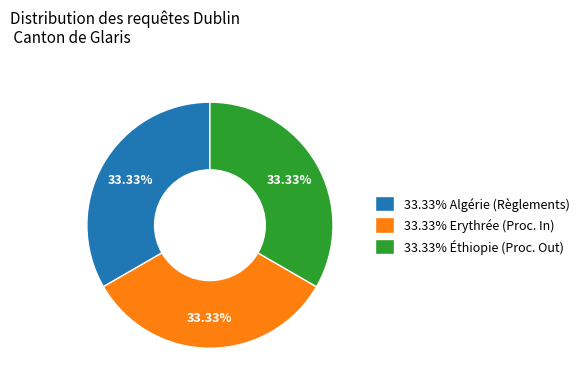

Does 33.33% Erythrée (Proc. In) represent more than half of the total?

No